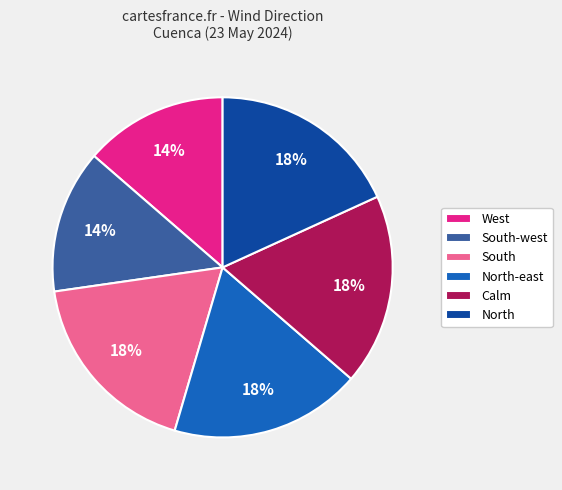

Count the number of slices in the pie.

6